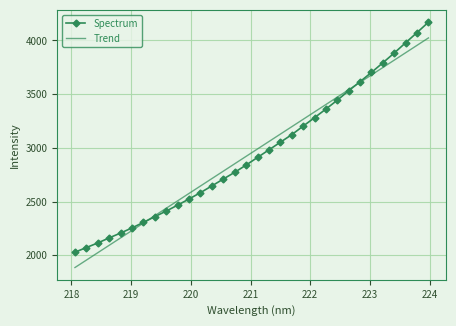

Which series has the widest spread of values?

Spectrum